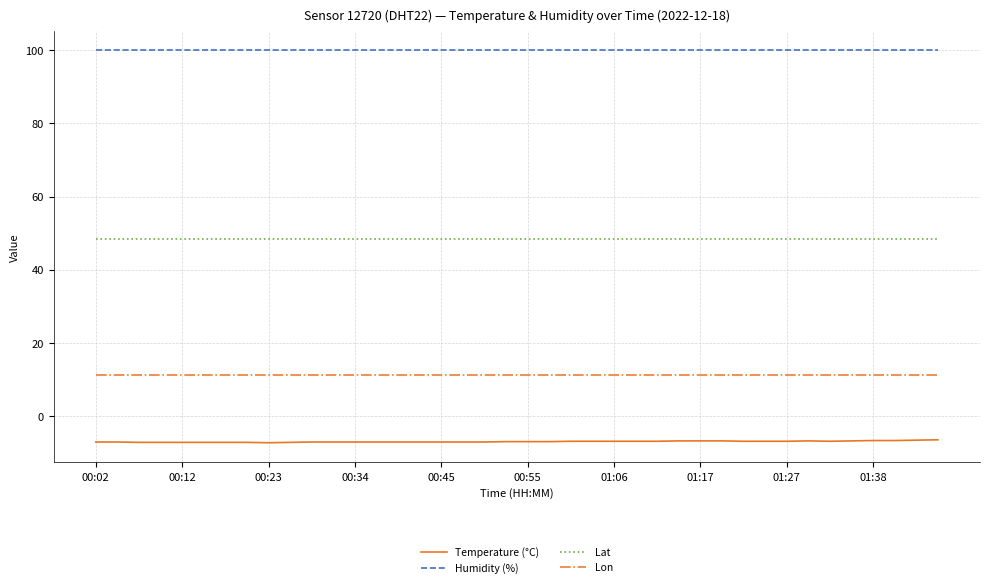

True or false: Lon and Lat intersect in this chart.

False